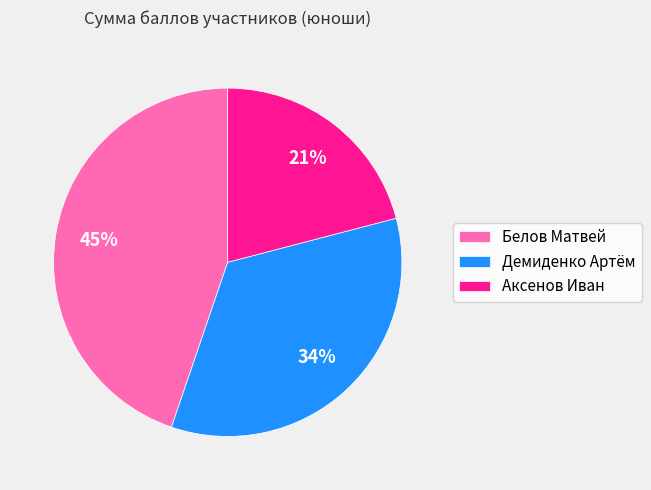

To the nearest percent, what percentage of the pie is Белов Матвей?

45%